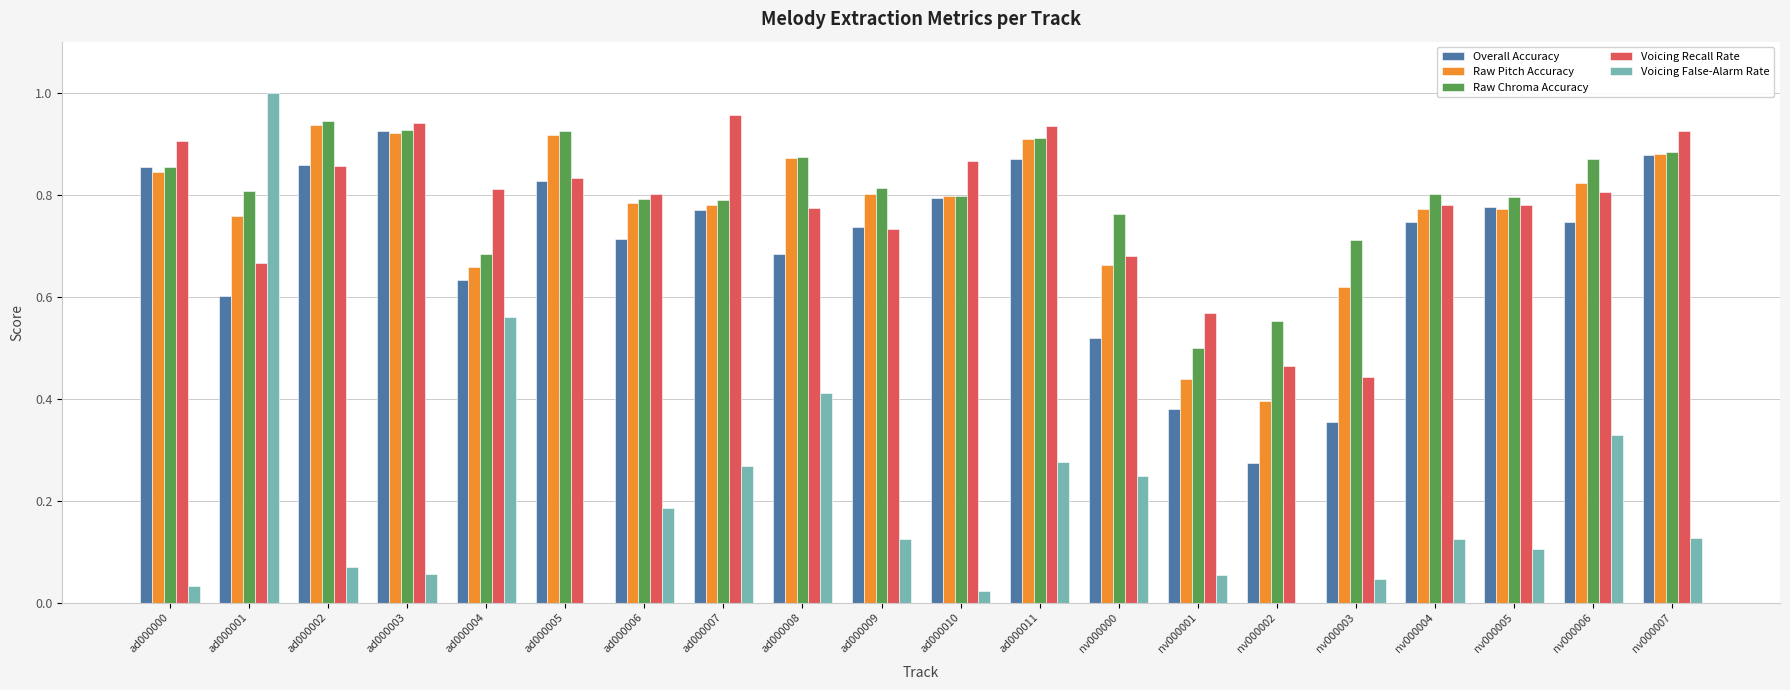

What is the sum of all Overall Accuracy values?

13.9